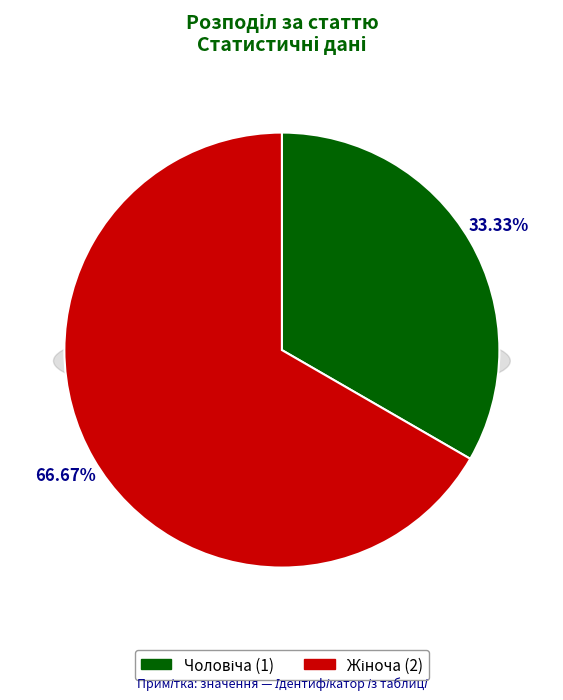

What is the largest slice in the pie chart?

Жіноча